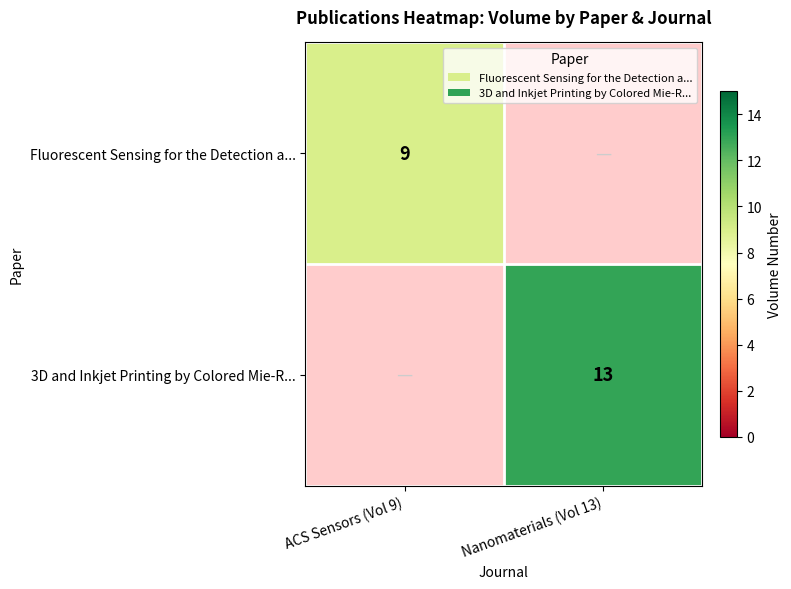

What is the smallest value displayed?

9.0